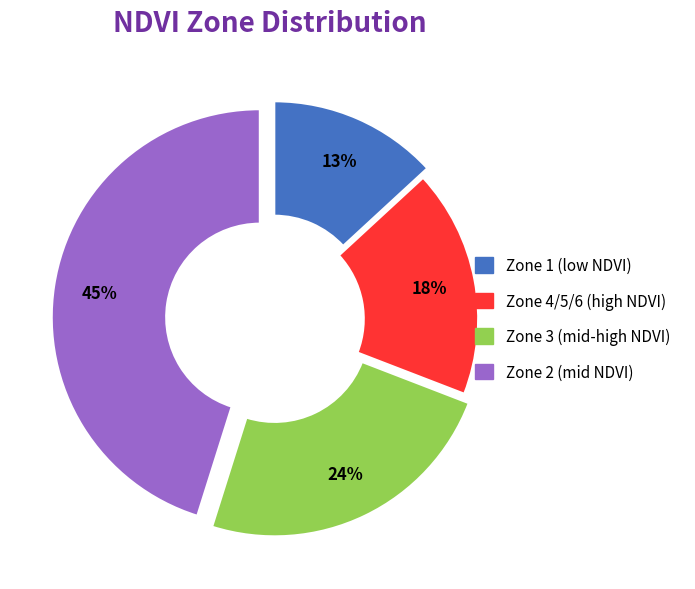

Is there any slice that represents more than half of the pie?

No